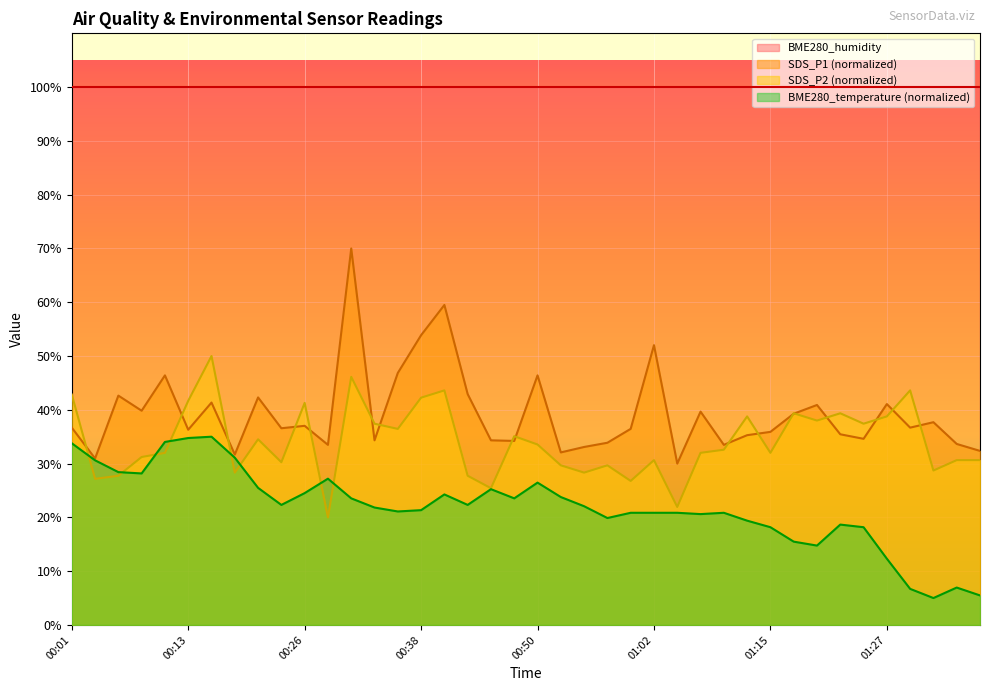

The value of SDS_P1 at 01:34 is 33.7. True or false?

True